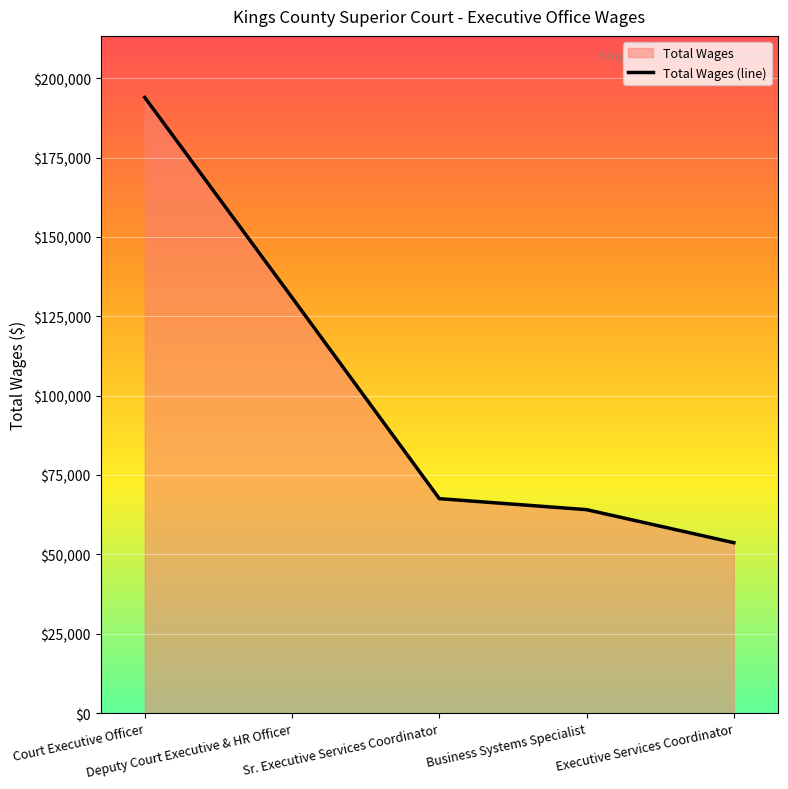

What is the difference between the maximum and minimum values?

140249